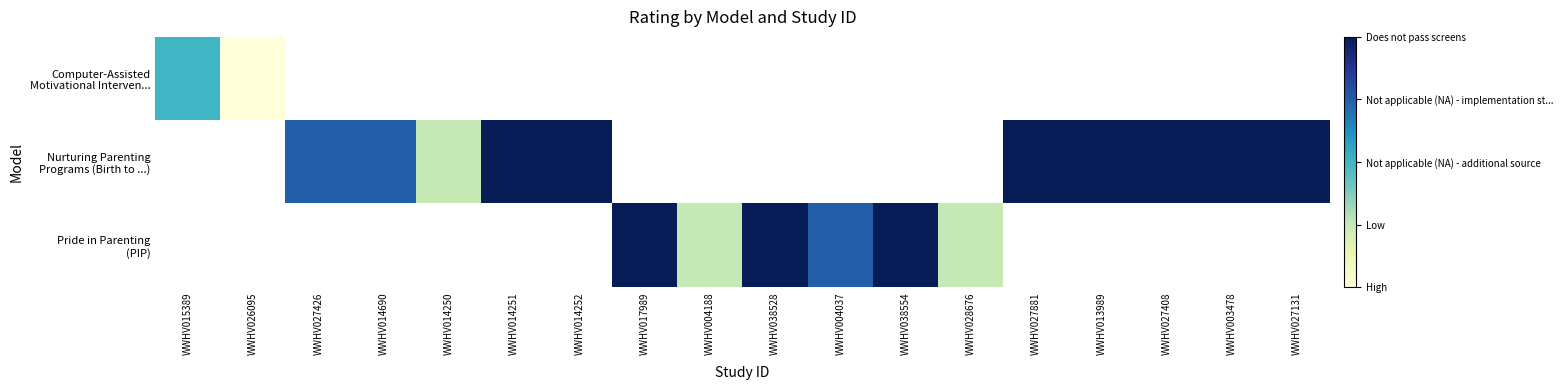

Rank the categories by Computer-Assisted Motivational Interven... value from lowest to highest.

WWHV026095, WWHV027426, WWHV014690, WWHV014250, WWHV014251, WWHV014252, WWHV017989, WWHV004188, WWHV038528, WWHV004037, WWHV038554, WWHV028676, WWHV027881, WWHV013989, WWHV027408, WWHV003478, WWHV027131, WWHV015389